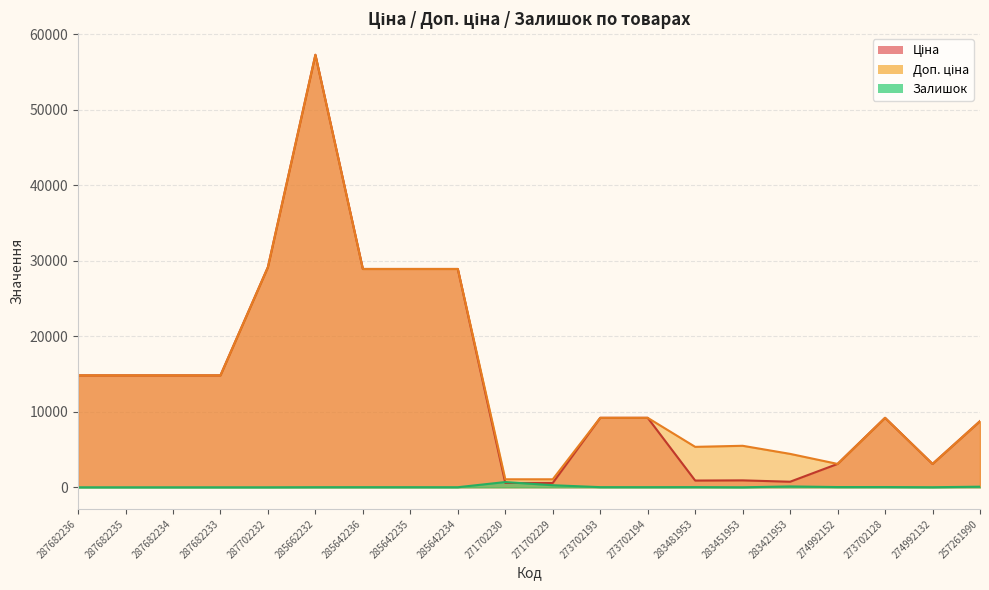

True or false: Доп. ціна and Залишок intersect in this chart.

False